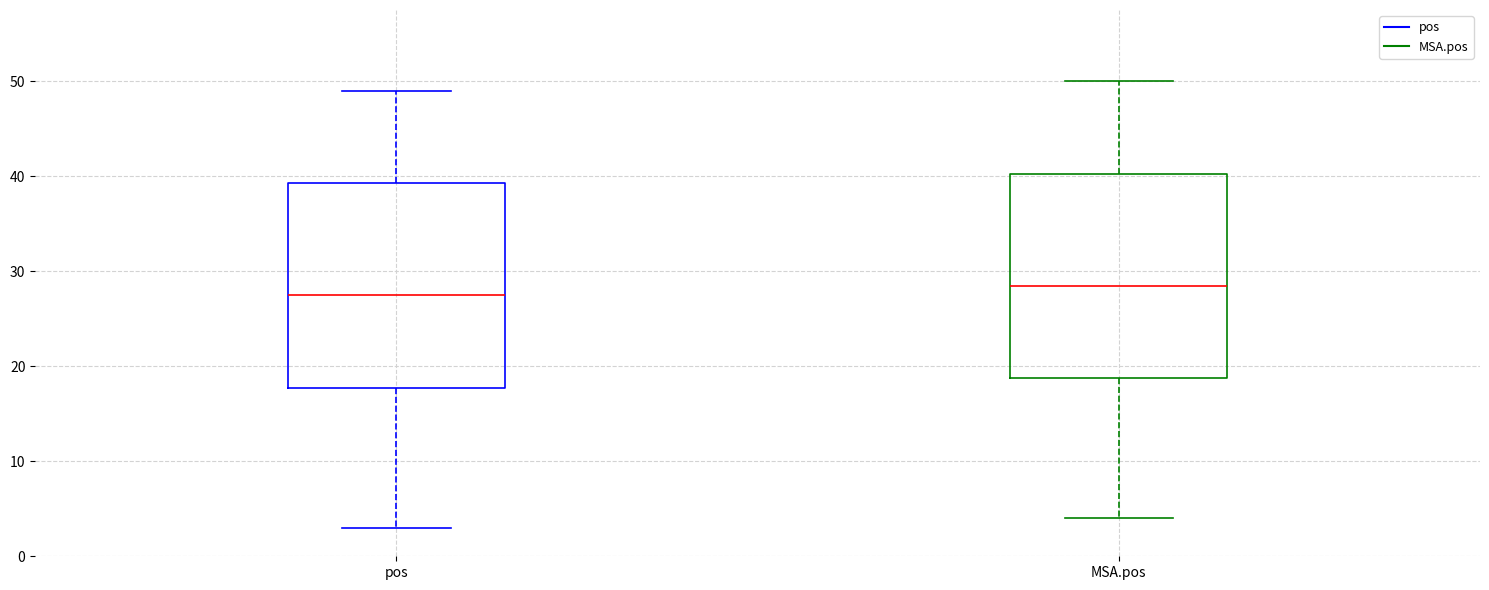

Reading left to right, transcribe this box plot: for each box, give where its median line is, the range the box spans, and where its two whiskers end, as read against the y-axis. The values are not printed on the chart, so give them approximately, as read against the axis.

pos: median 28, box 18 to 39, whiskers 3 to 49
MSA.pos: median 29, box 19 to 40, whiskers 4 to 50